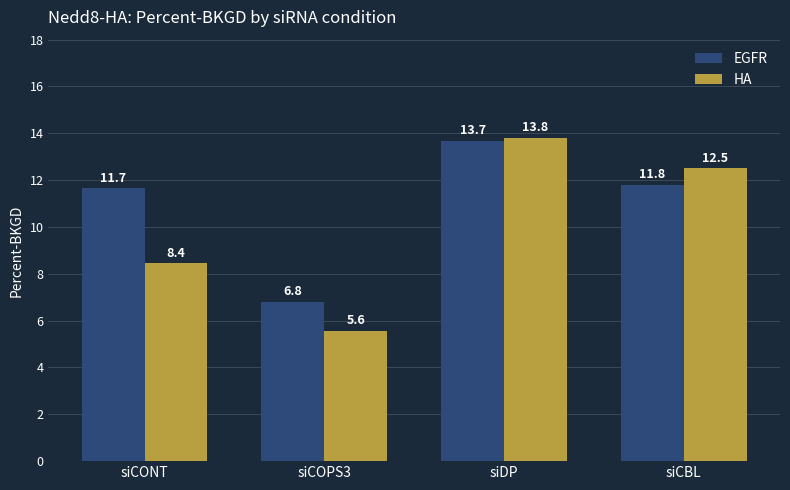

Which category has the lowest value across all series?

siCOPS3